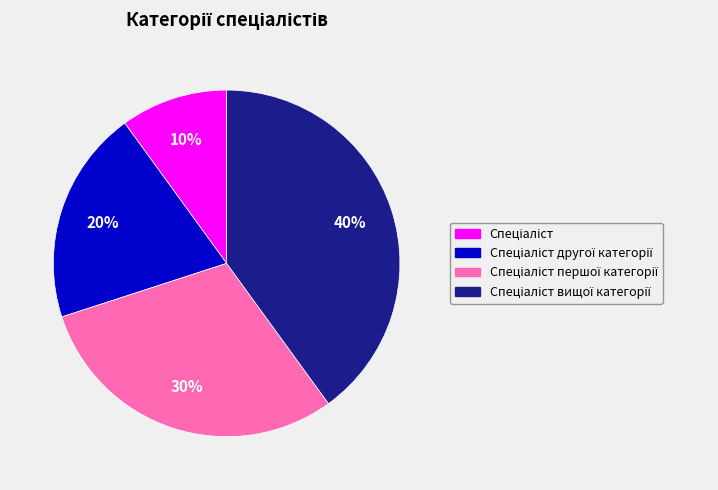

Is there any slice that represents more than half of the pie?

No